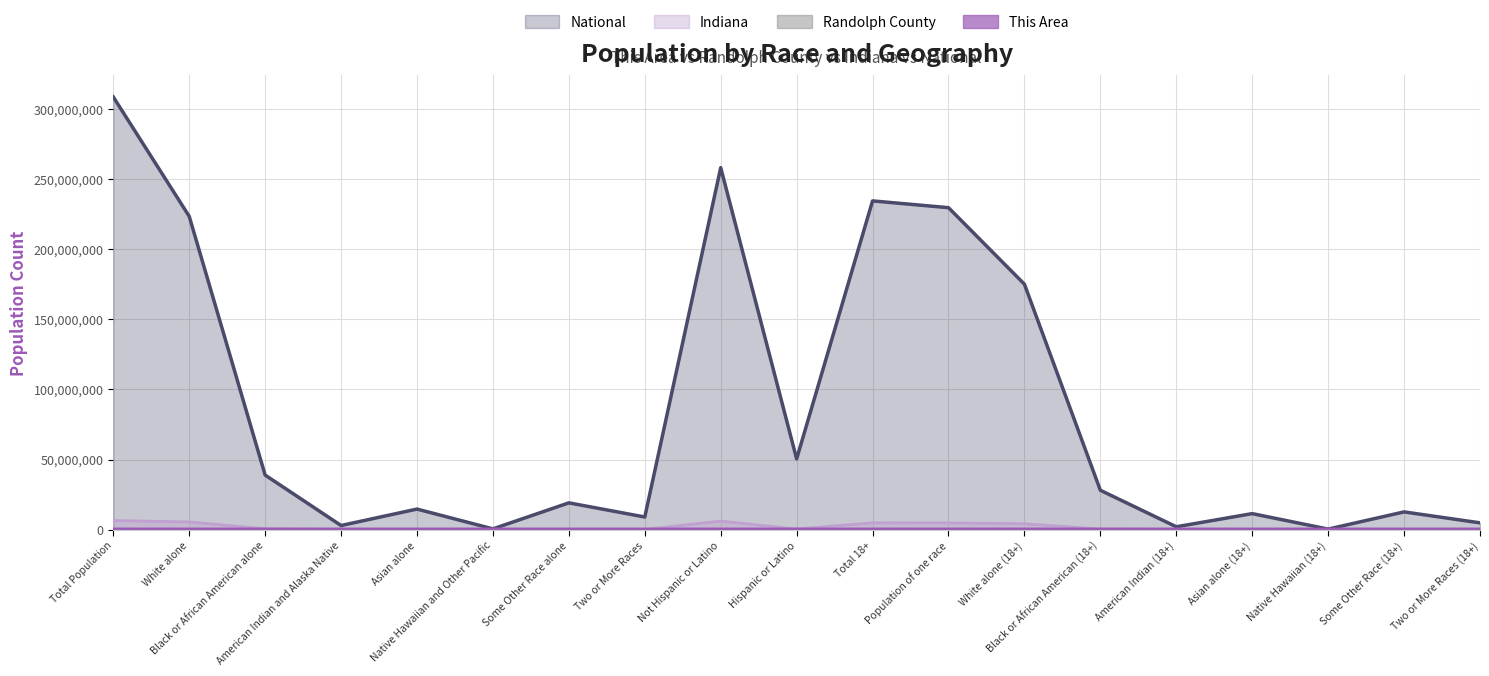

Is it true that Indiana equals 18083 at American Indian (18+)?

False